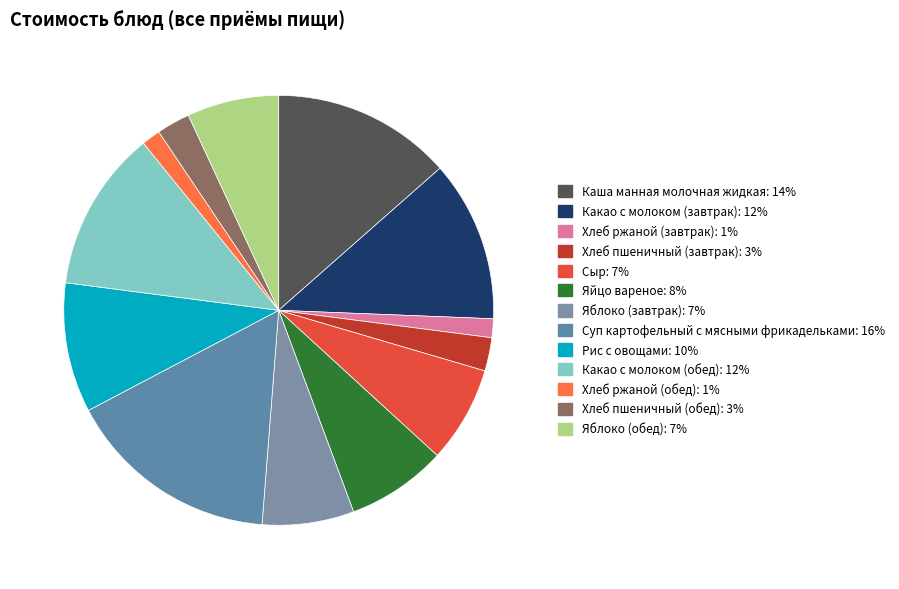

The Хлеб ржаной (завтрак) slice represents 1% of the pie. True or false?

True